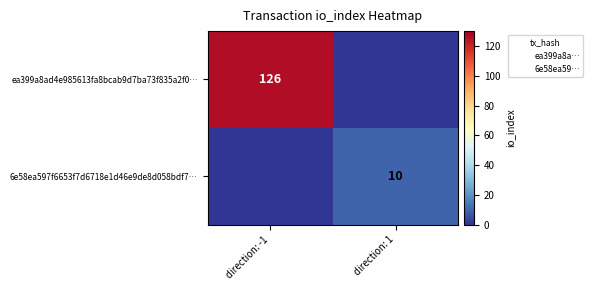

Between direction: -1 and direction: 1, which series saw the biggest shift?

ea399a8ad4e985613fa8bcab9d7ba73f835a2f0…